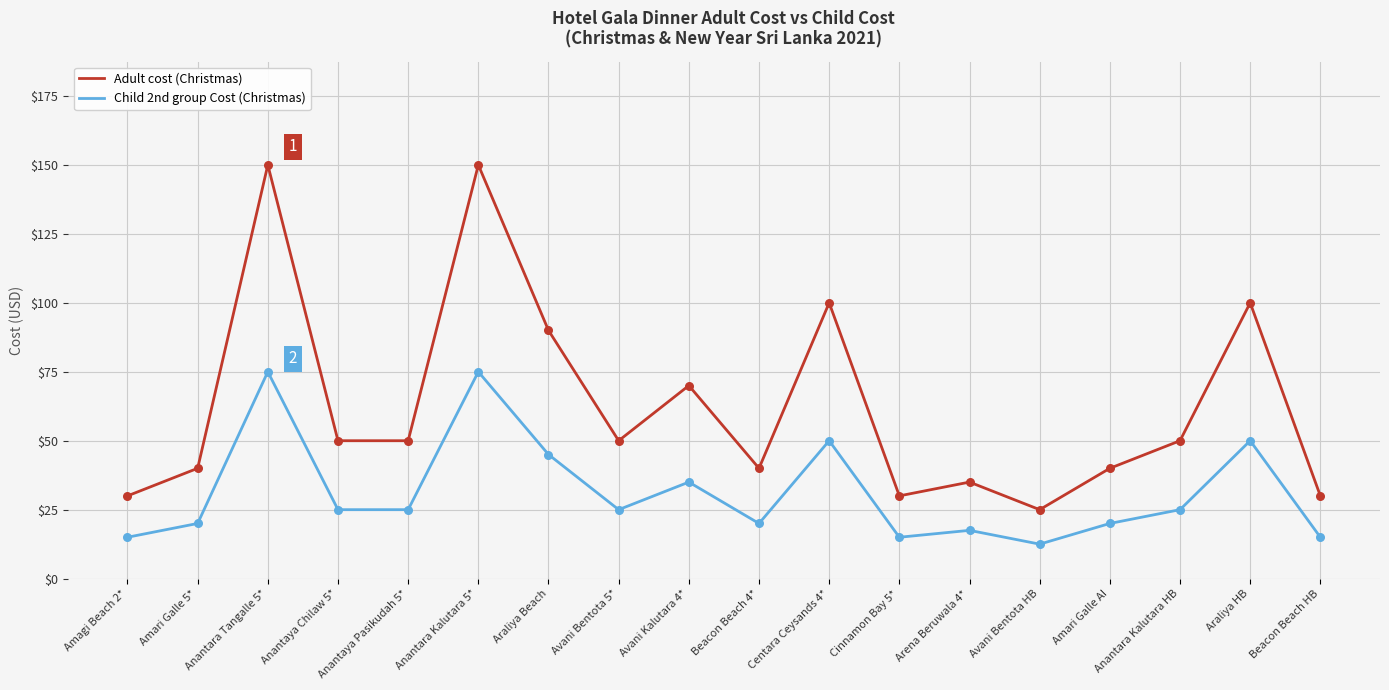

At how many categories does at least one series exceed 104?

2